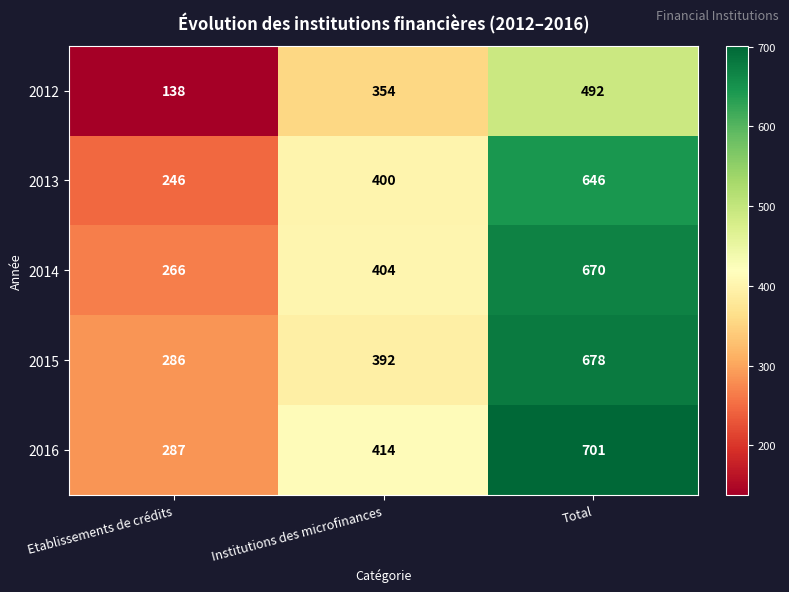

At how many categories does at least one series exceed 666?

1